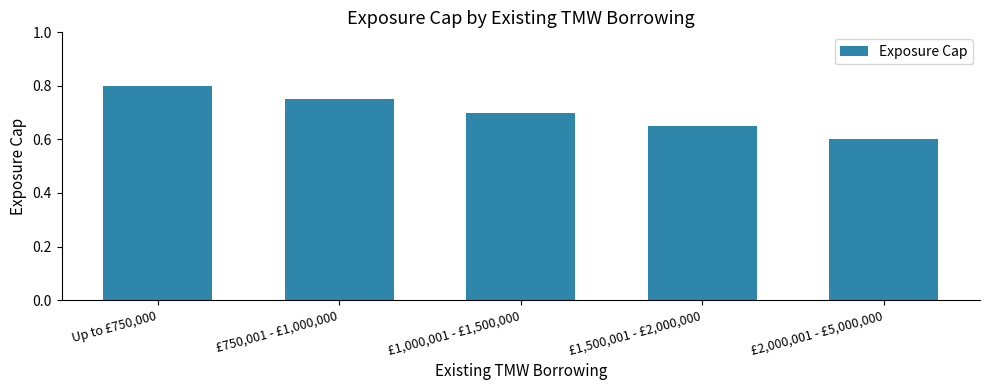

What is the approximate value at £2,000,001 - £5,000,000?

0.6